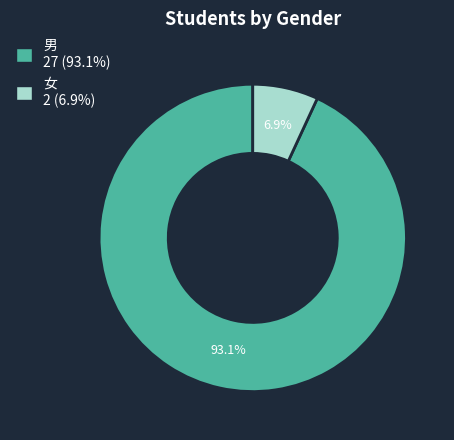

Which category has the smallest portion of the pie?

女